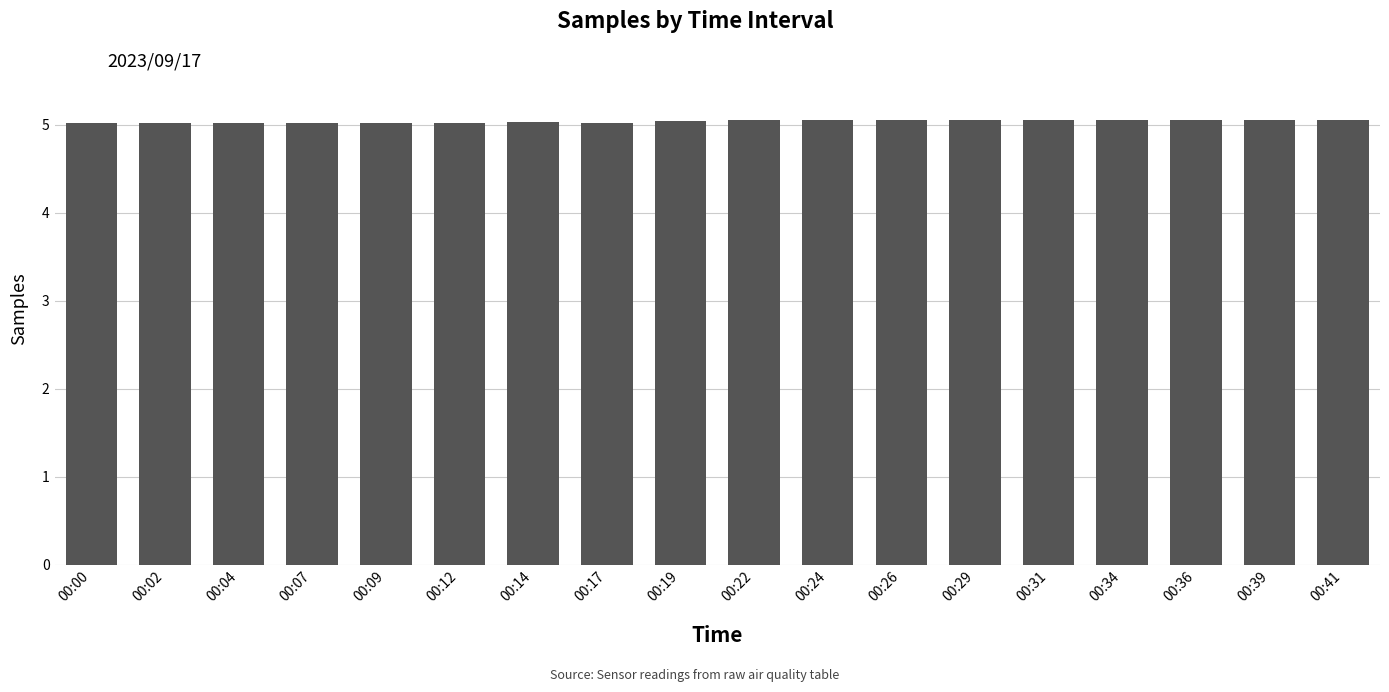

The value at 00:07 is 5.0. True or false?

True